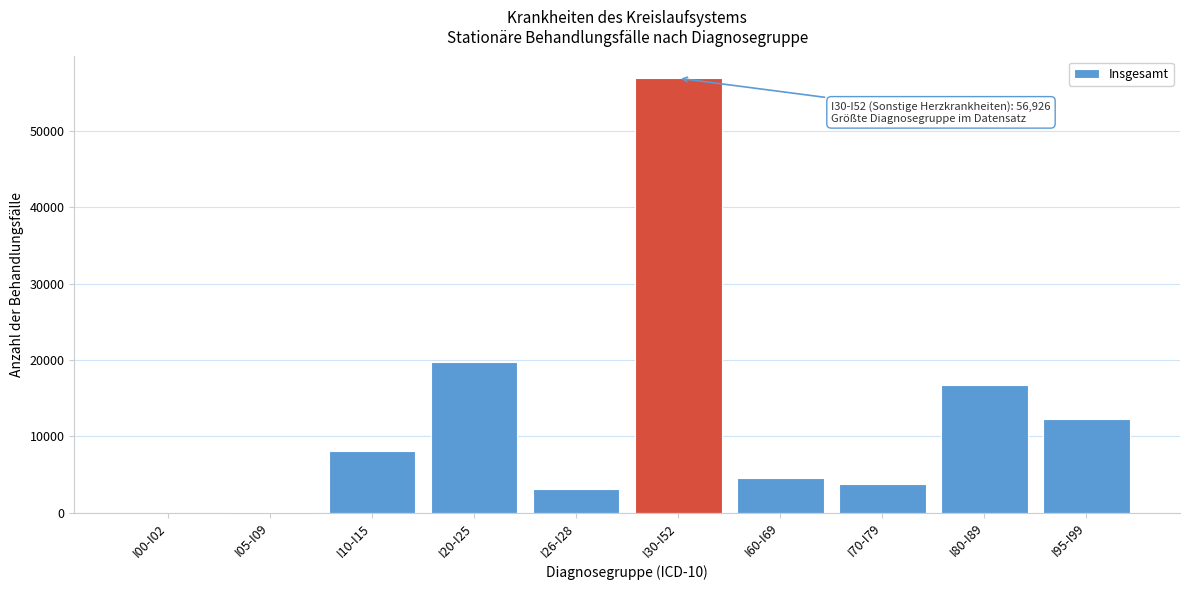

Where is the data nearest to the value 28470?

I20-I25